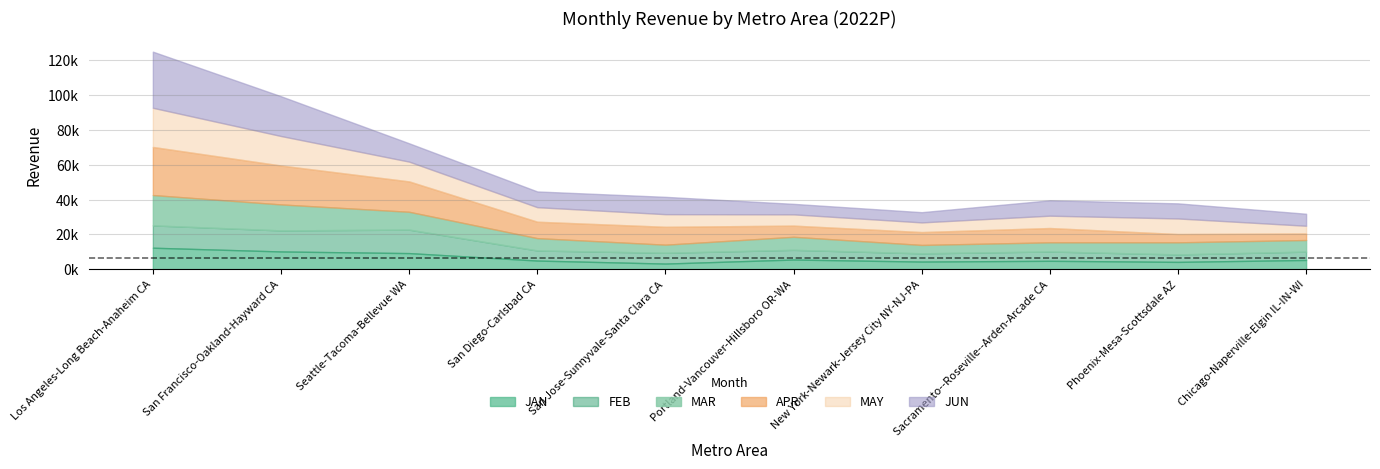

Does the chart have visible grid lines?

Yes